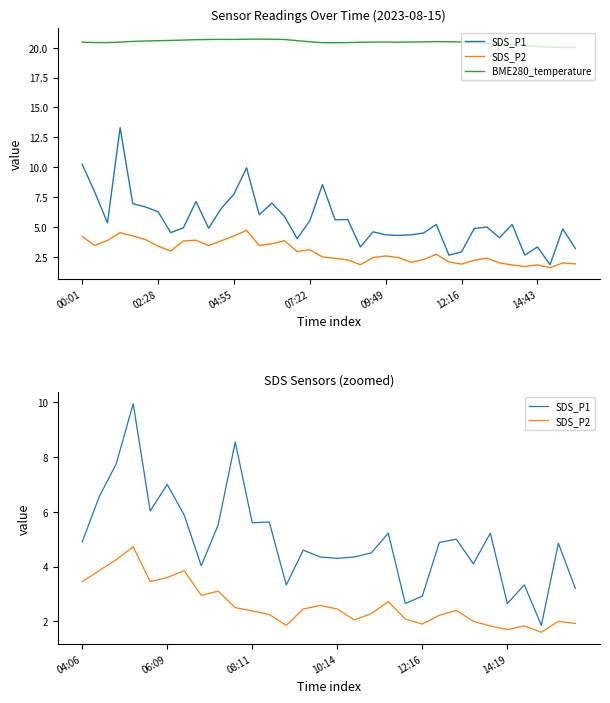

List the series in order of their peak value, highest first.

BME280_temperature, SDS_P1, SDS_P2